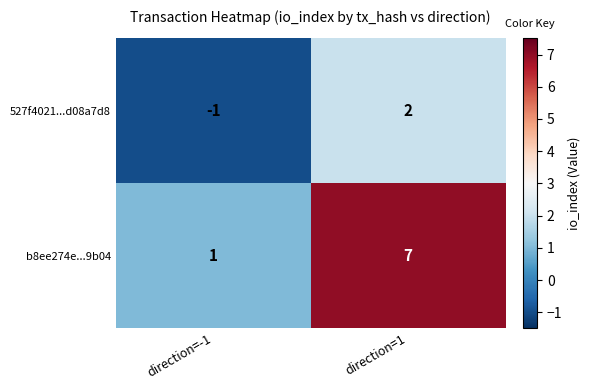

List the series in order of their overall mean, lowest first.

527f4021...d08a7d8, b8ee274e...9b04